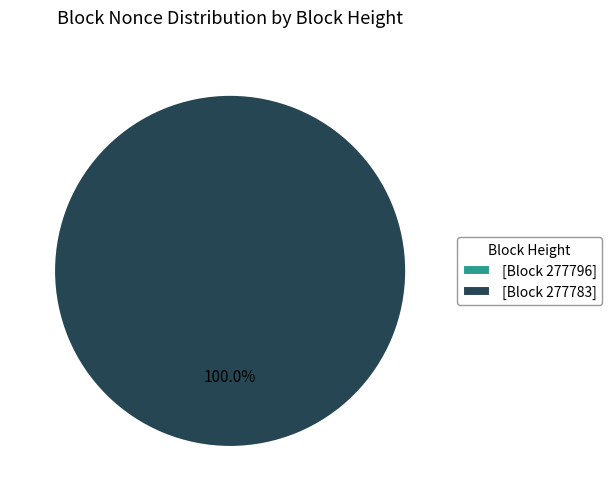

Which slice is the smallest?

277796